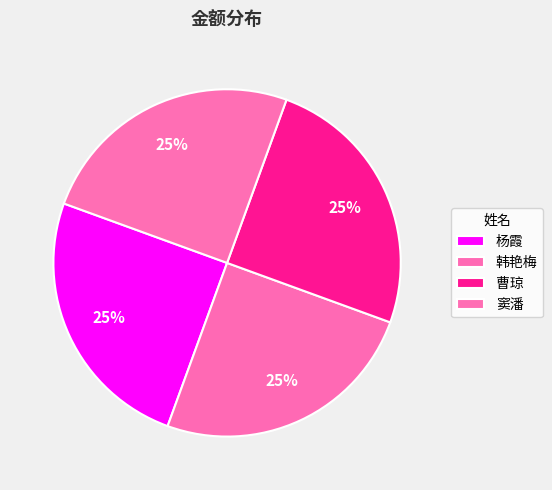

What is the ratio of the value at 窦潘 to the value at 韩艳梅?

1.0